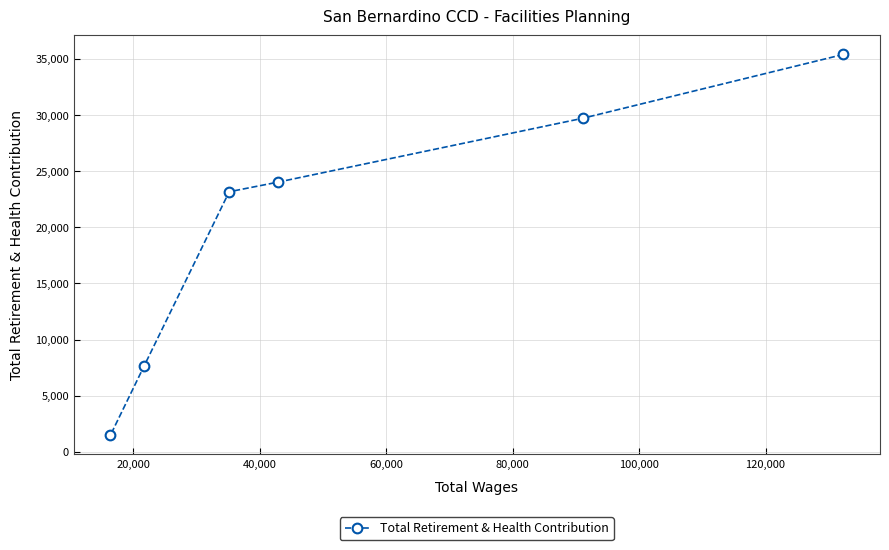

Count the number of data series in this chart.

1